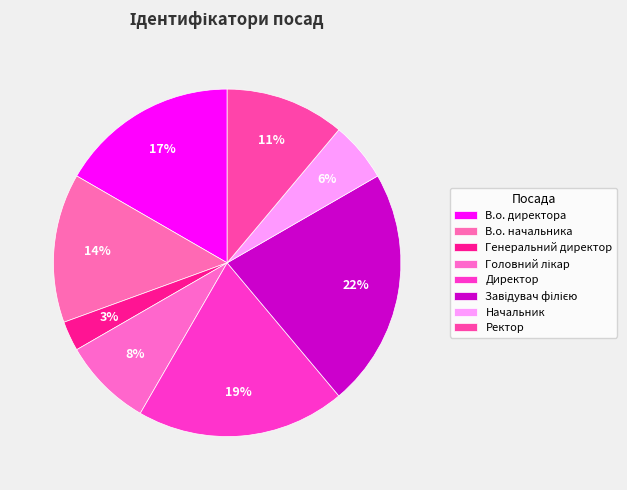

Combined, what portion of the pie is Ректор and Начальник?

16.7%